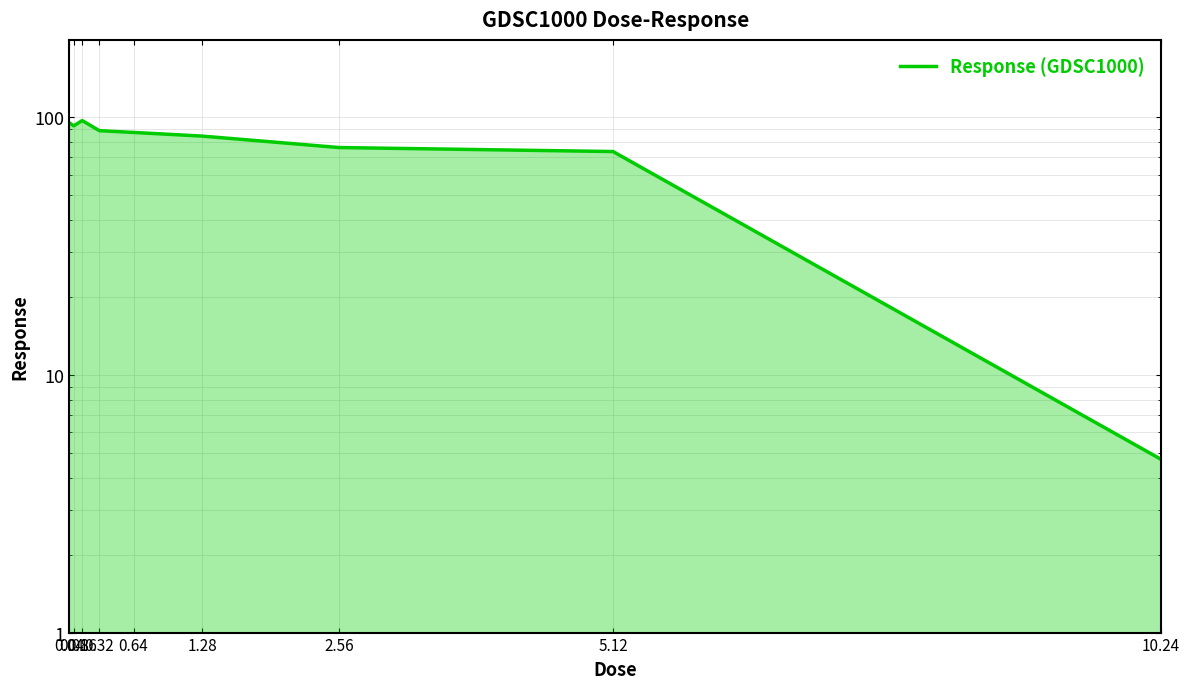

What is the sum of the values at 2.56 and 0.08?

169.2